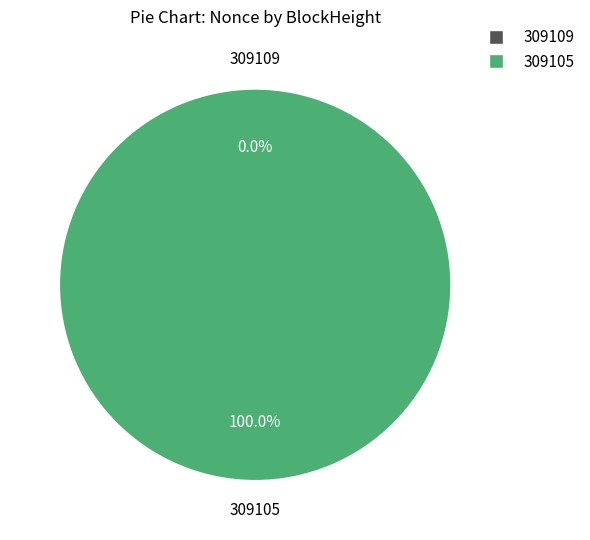

Count the number of slices in the pie.

2